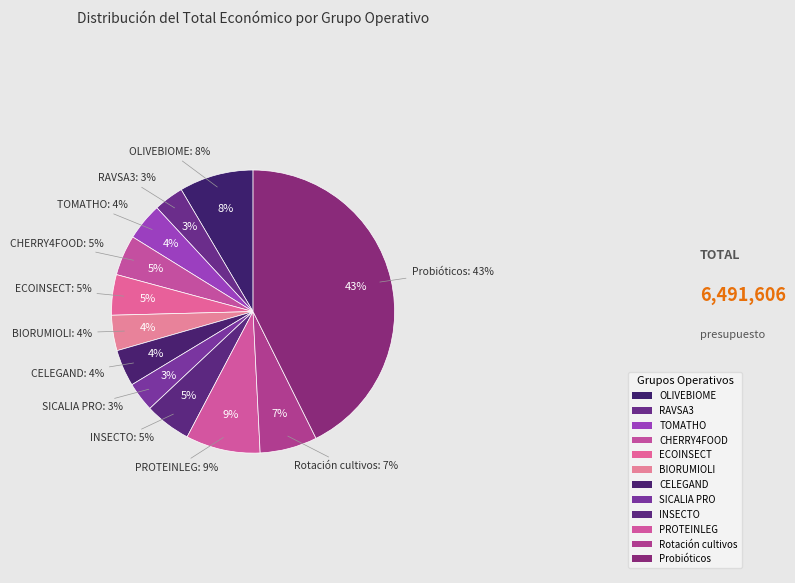

What is the smallest slice in the pie chart?

SICALIA PRO